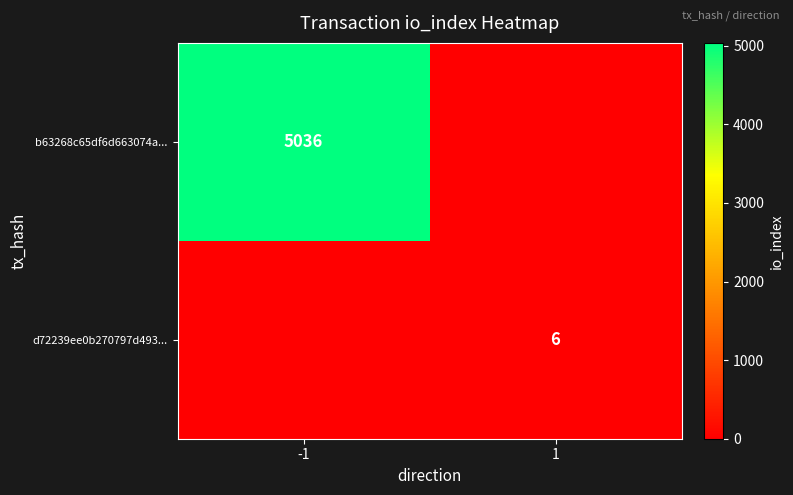

The value of b63268c65df6d663074a... at -1 is 5036. True or false?

True